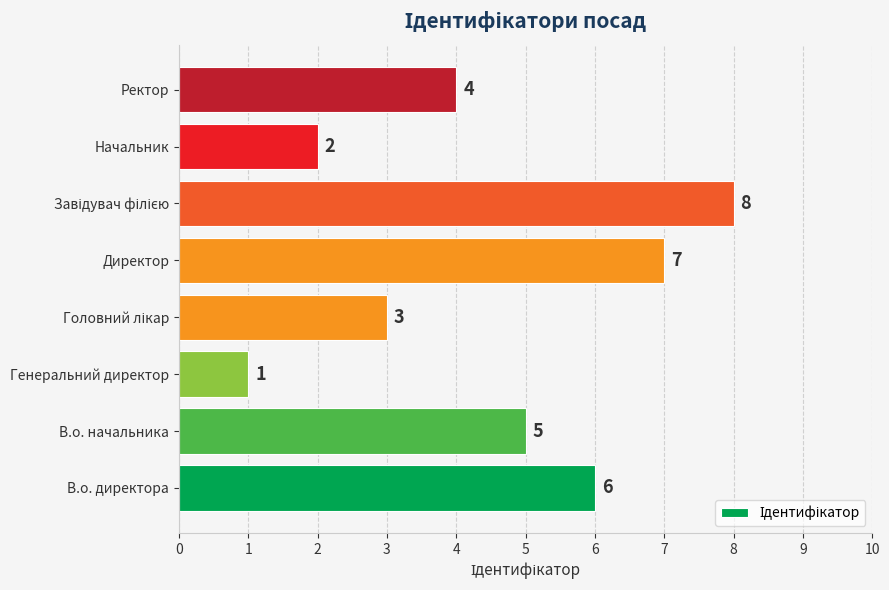

What is the difference between the maximum and minimum values?

7